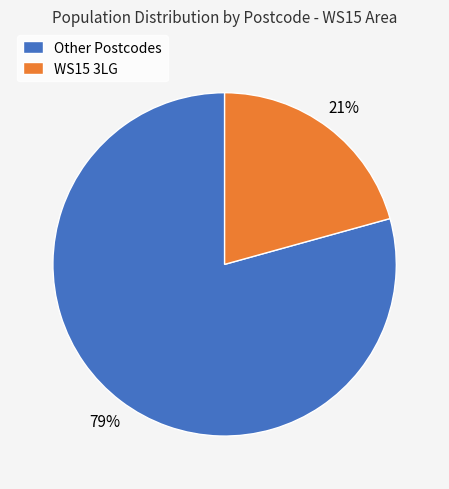

To the nearest percent, what is the average slice percentage?

50%